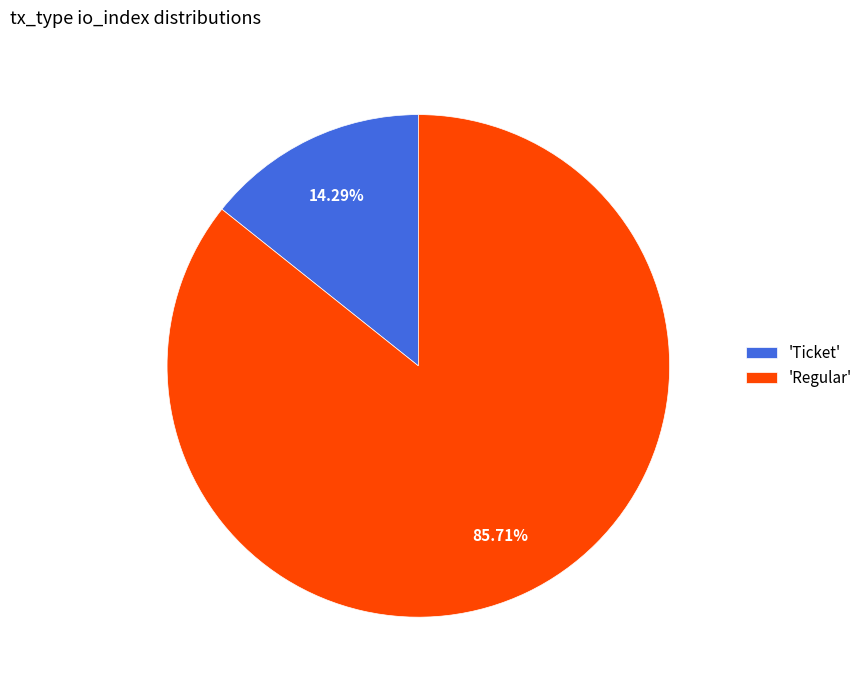

What is the ratio of the value at 'Regular' to the value at 'Ticket'?

6.0